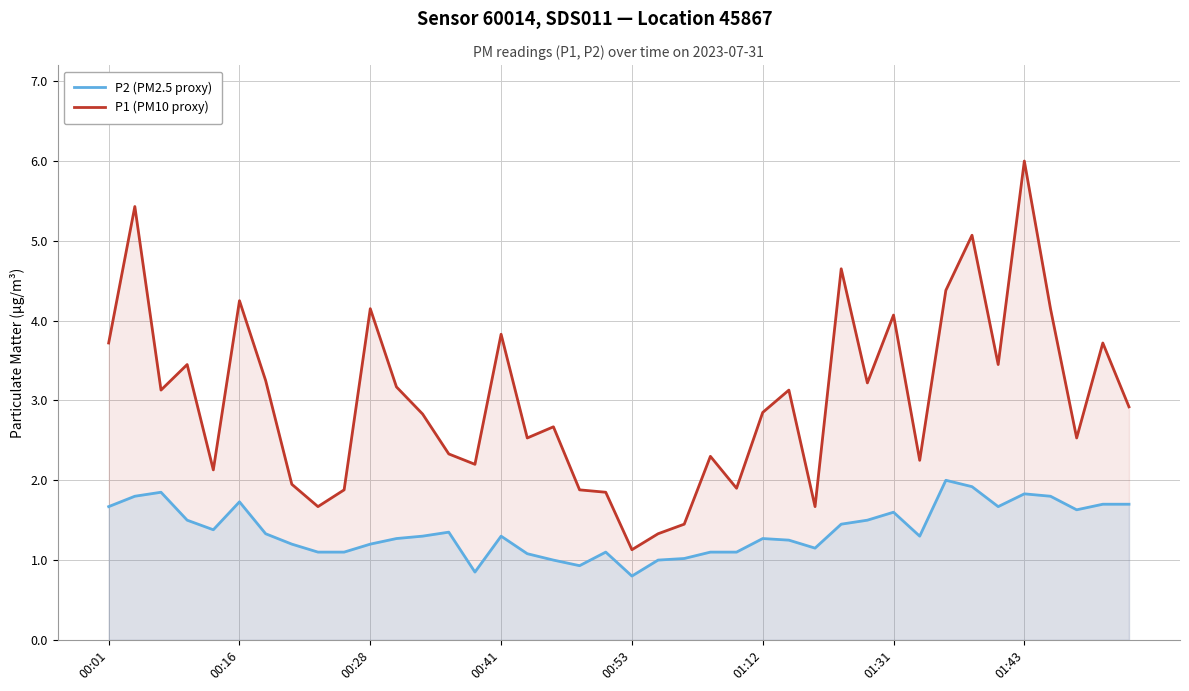

Between 9 and 18, which series saw the biggest shift?

P2 (PM2.5 proxy)